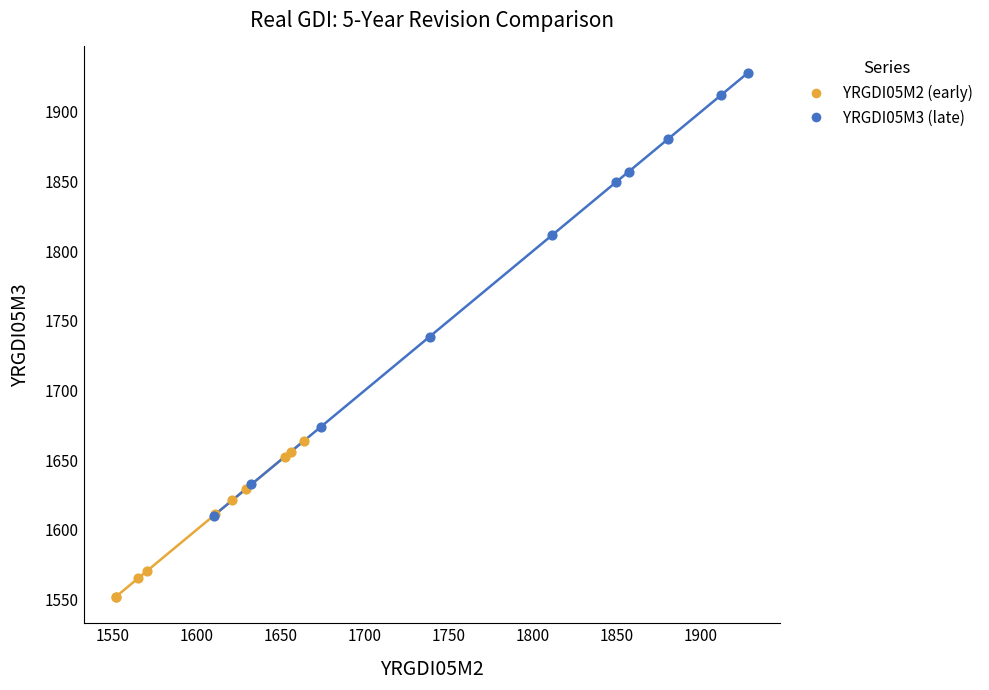

Which series has the largest Y range (max minus min)?

YRGDI05M3 (late)